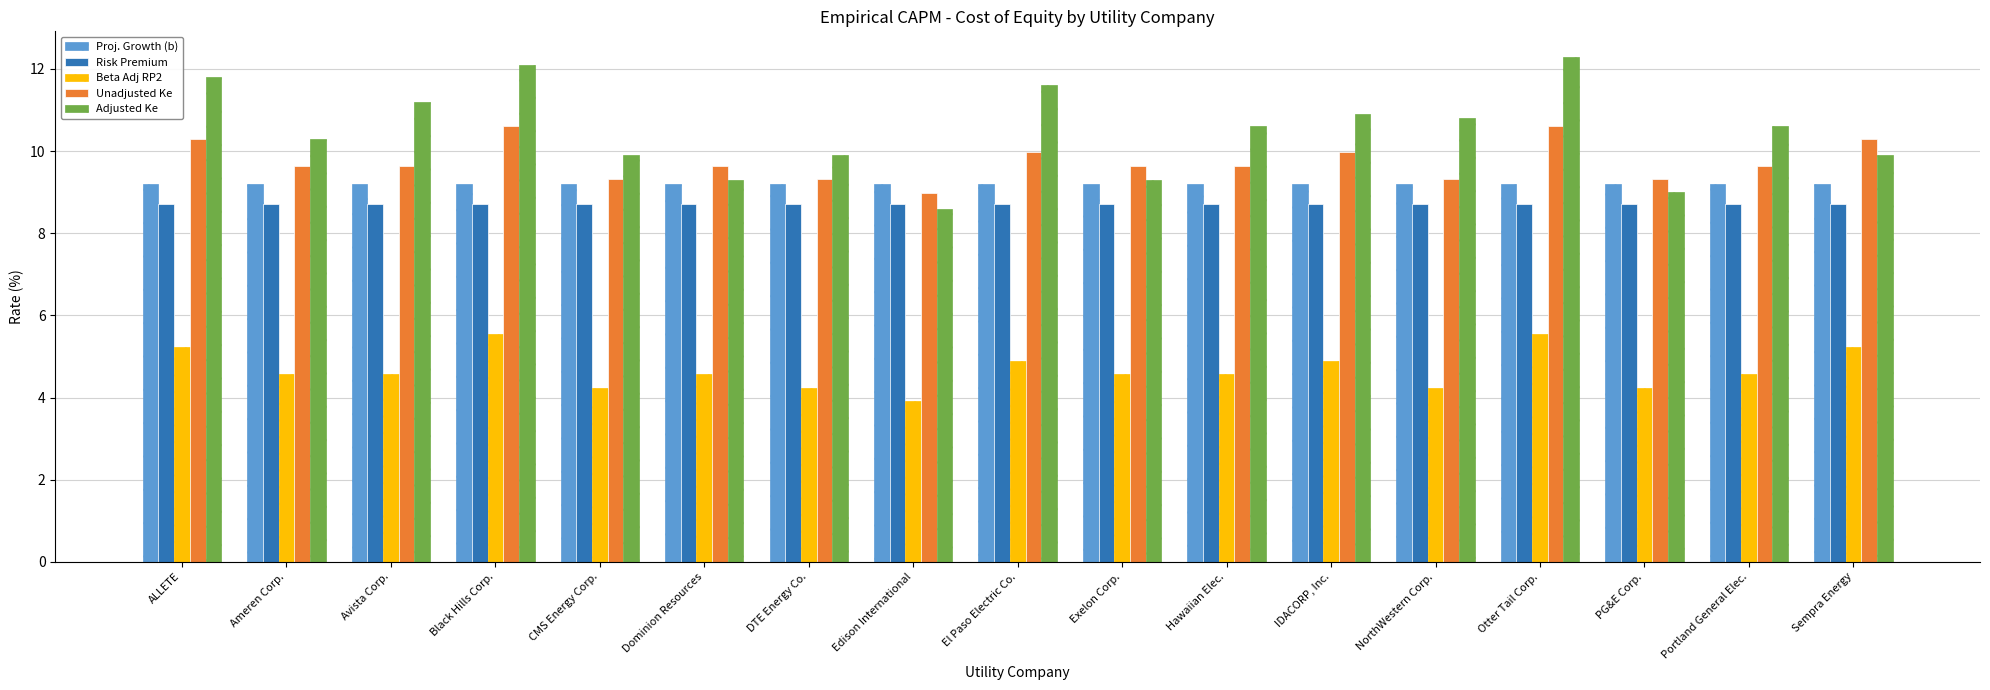

The Adjusted Ke series shows 5.6 at Otter Tail Corp.. True or false?

False